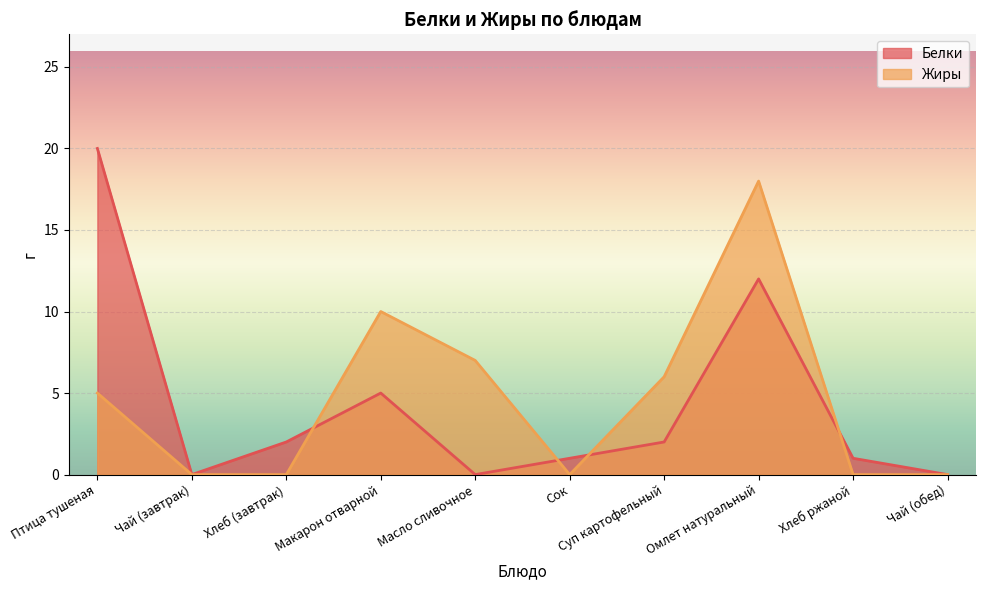

Count the number of data series in this chart.

2